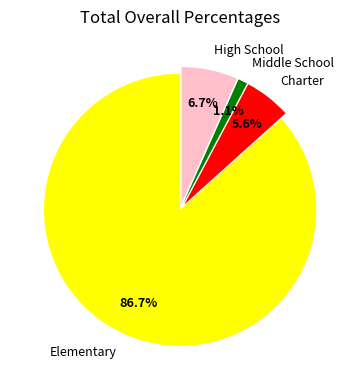

How many slices are in this pie chart?

4